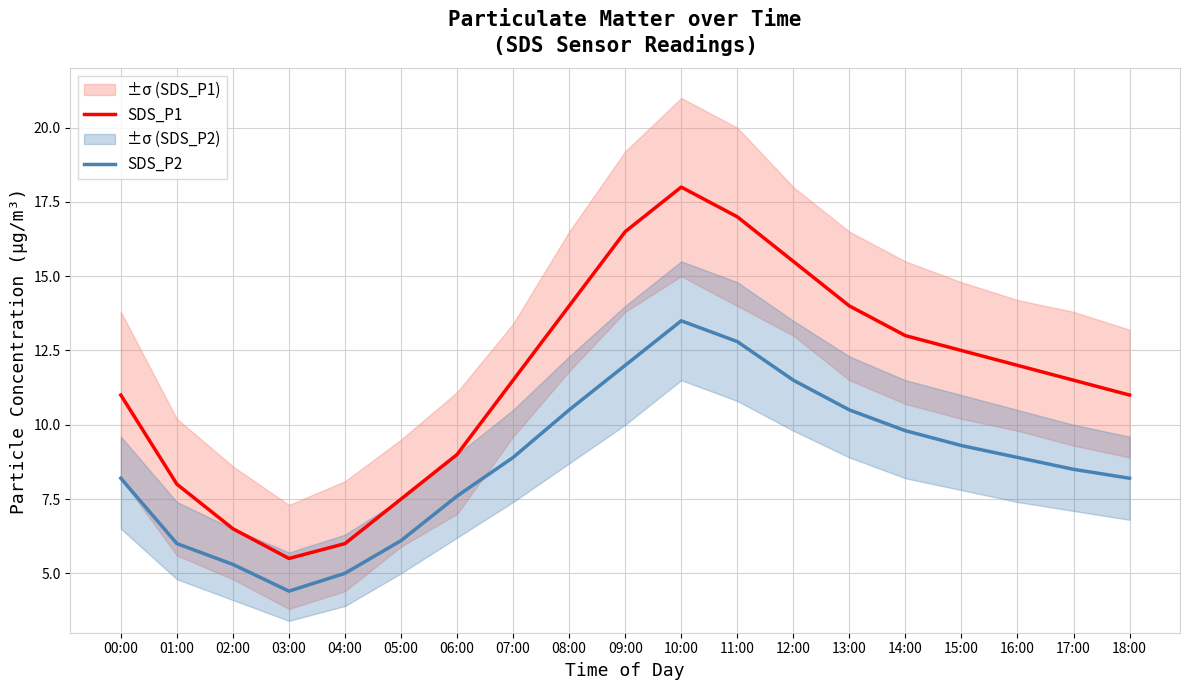

At 17:00, list the series in order from smallest to largest.

SDS_P2, SDS_P1